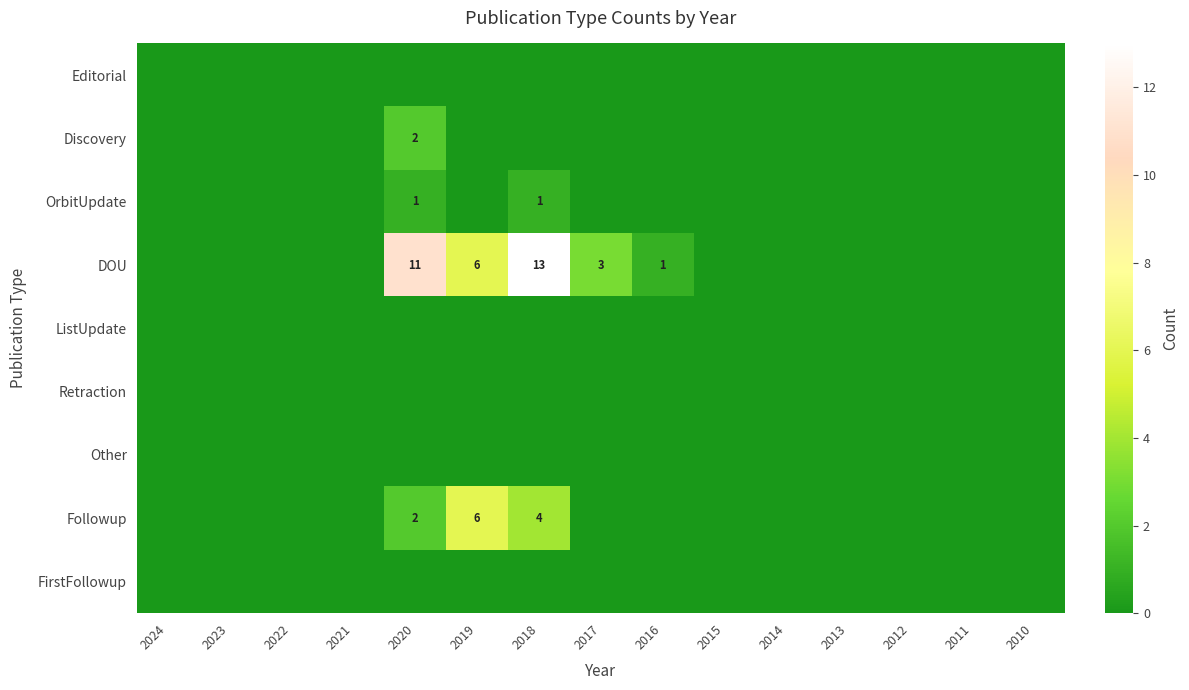

Which label corresponds to the smallest value in the chart?

2024